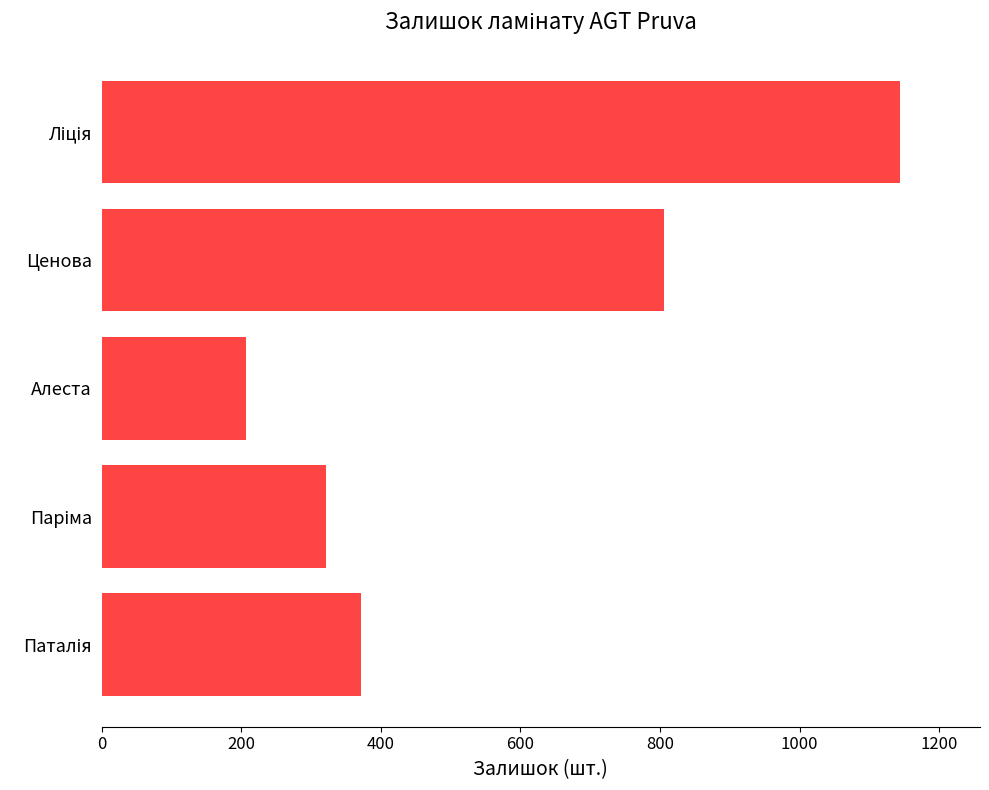

What is the difference between the maximum and second lowest values?

822